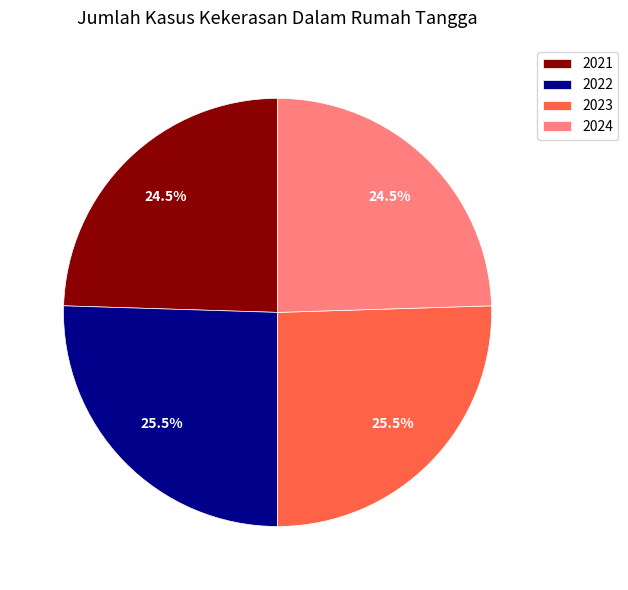

Combined, what portion of the pie is 2024 and 2021?

49.0%